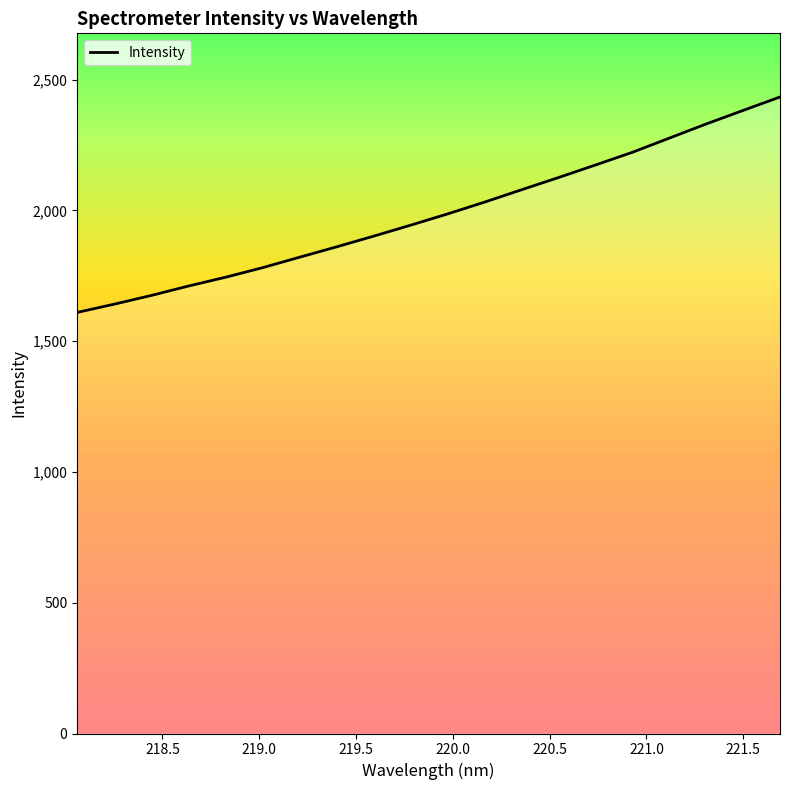

True or false: there are more than 0 points higher than both neighbors.

False